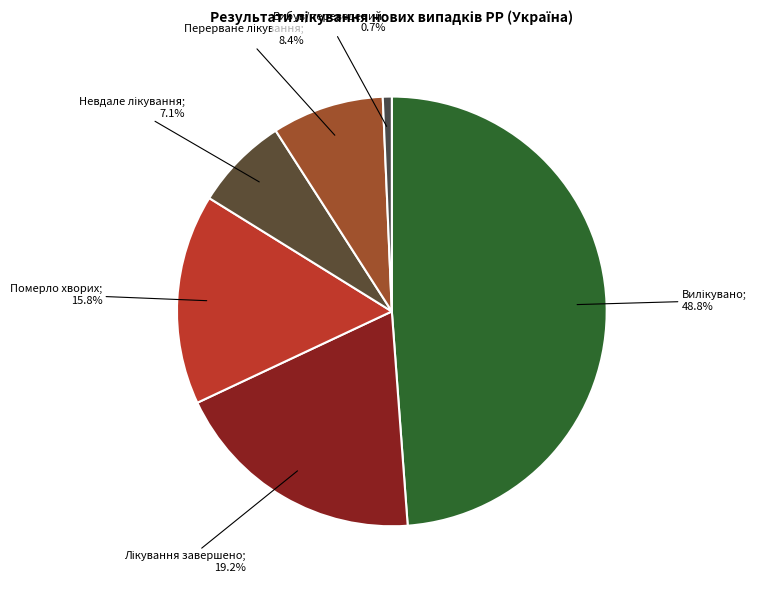

Count the number of slices in the pie.

6